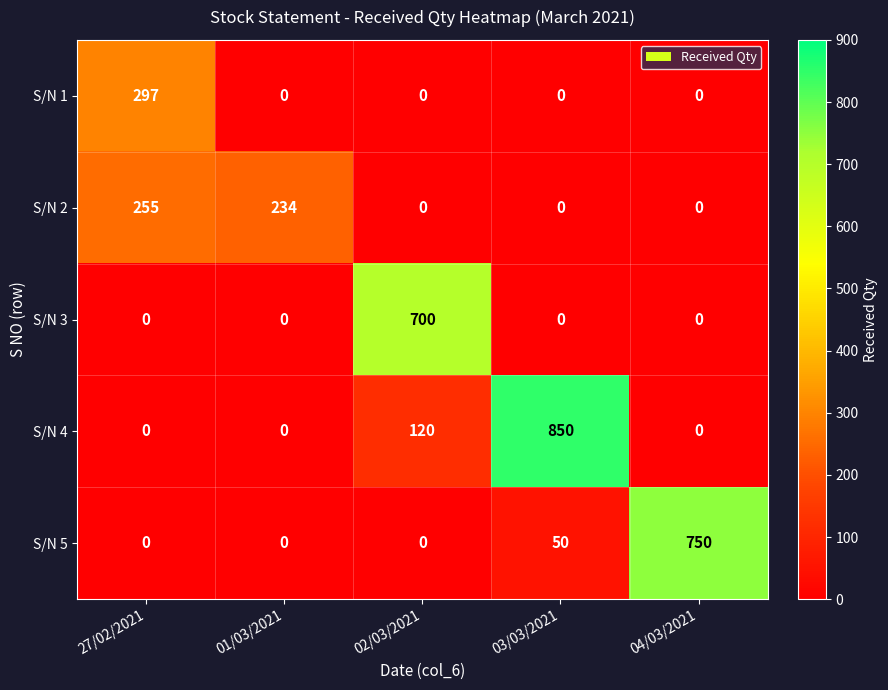

Between 27/02/2021 and 03/03/2021, which series saw the biggest shift?

S/N 4